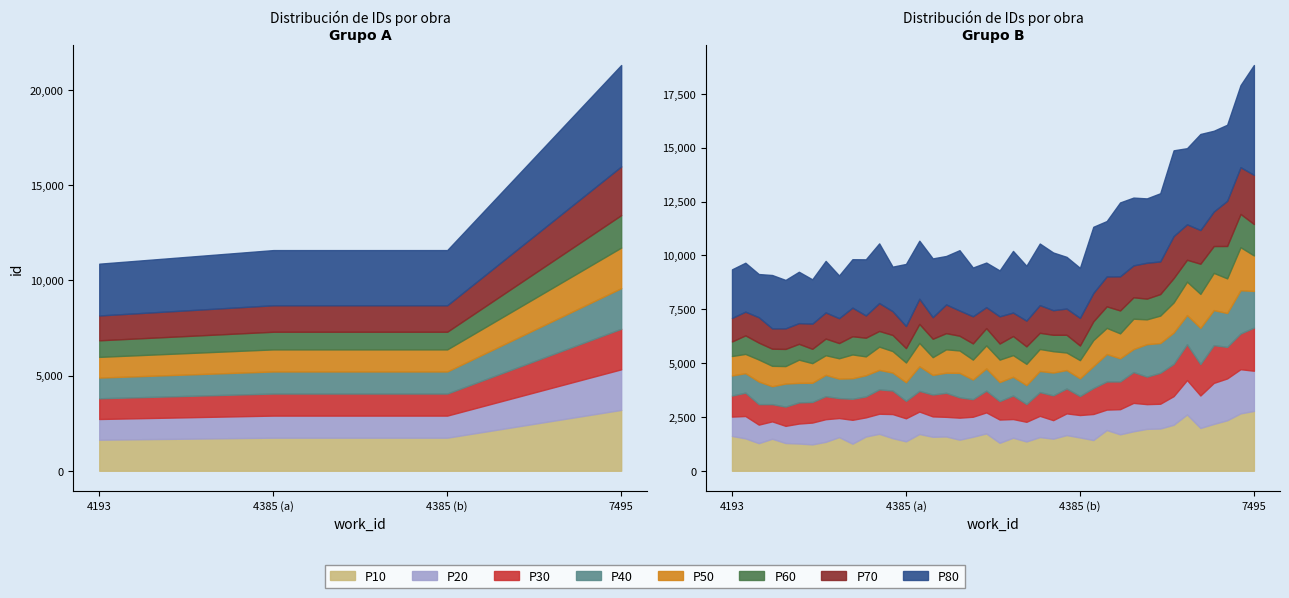

True or false: the data has more than 0 interior local peaks.

False